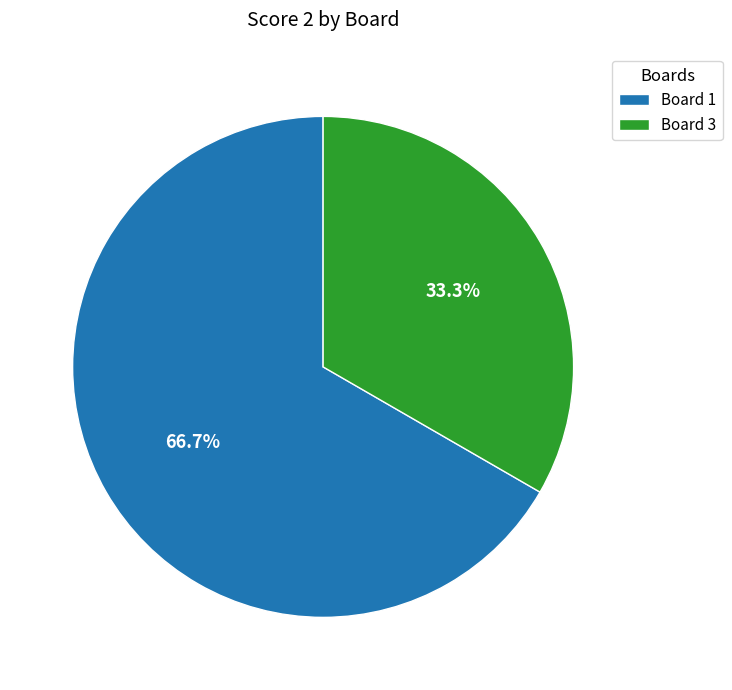

What is the ratio of the value at Board 3 to the value at Board 1?

0.5